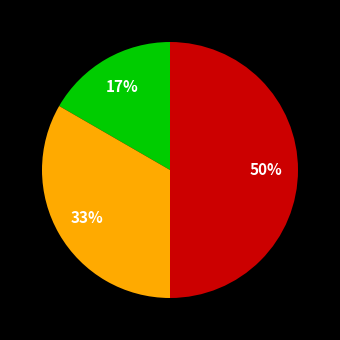

To the nearest percent, what is the difference between the largest and smallest slice percentages?

33%